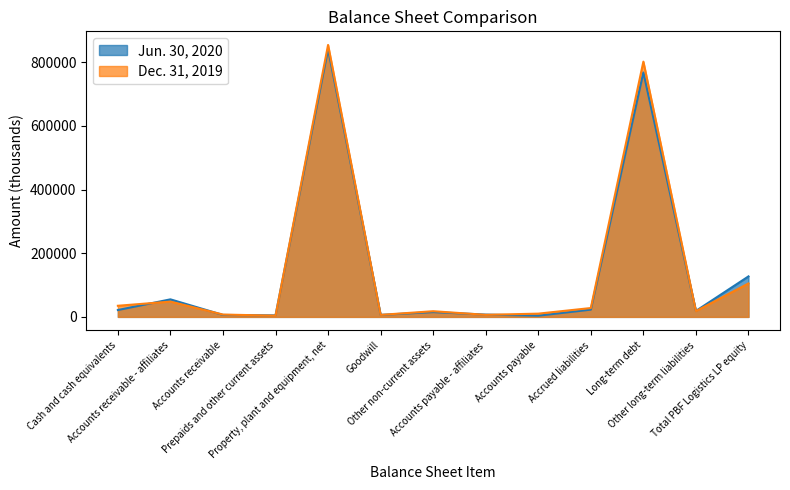

At which label is Jun. 30, 2020 closest to 422666?

Total PBF Logistics LP equity